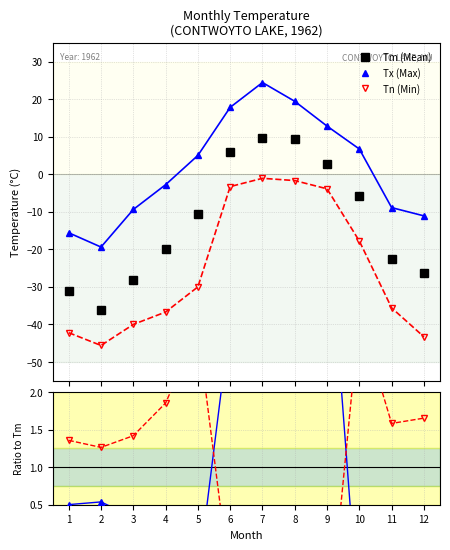

In Tm (Mean), how many points are higher than both neighbors (excluding endpoints)?

1